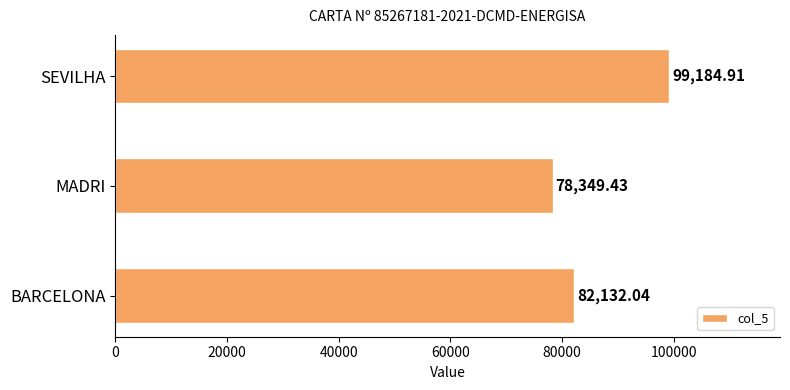

What is the greatest value displayed?

99184.9